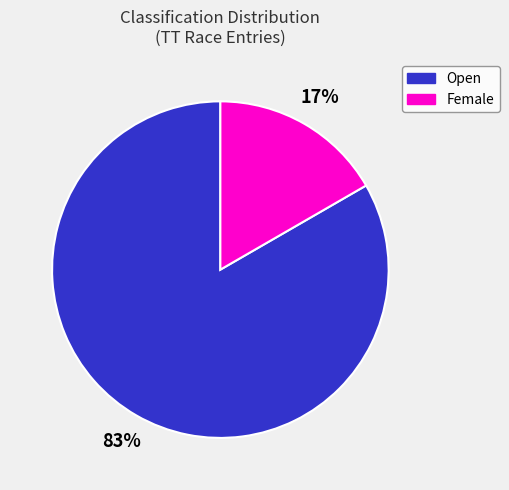

True or false: Open accounts for 83% of the total.

True